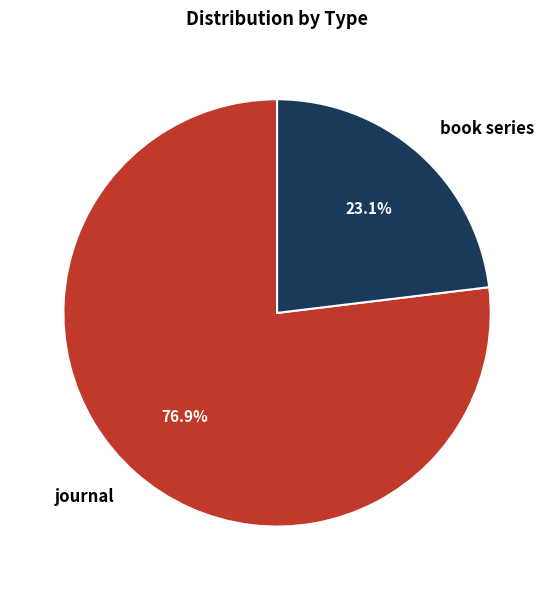

To the nearest percent, what is the average slice percentage?

50%